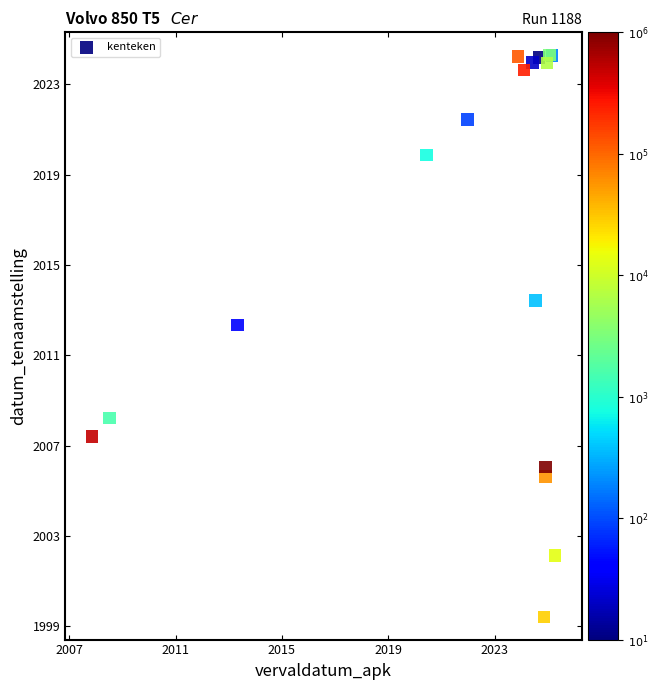

What Y value in the scatter plot is closest to 2011?

2012.3